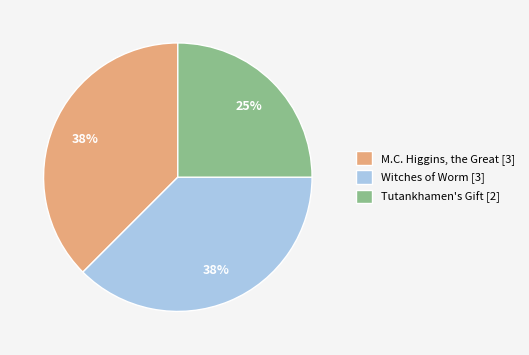

Is M.C. Higgins, the Great the majority of the pie?

No